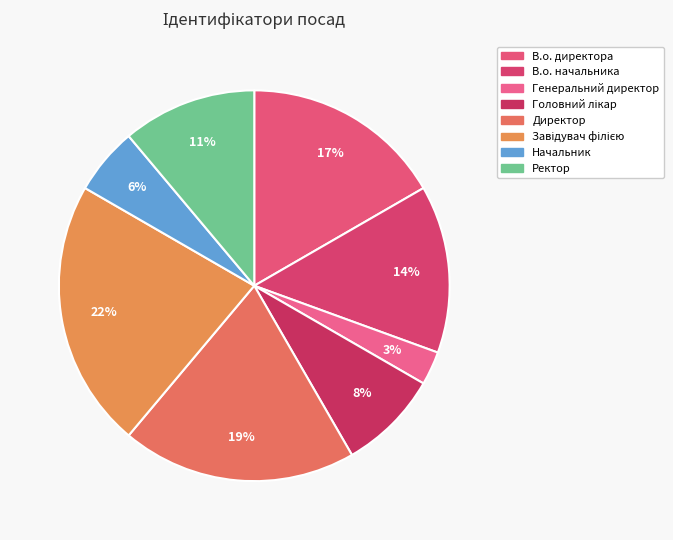

Count the number of slices in the pie.

8